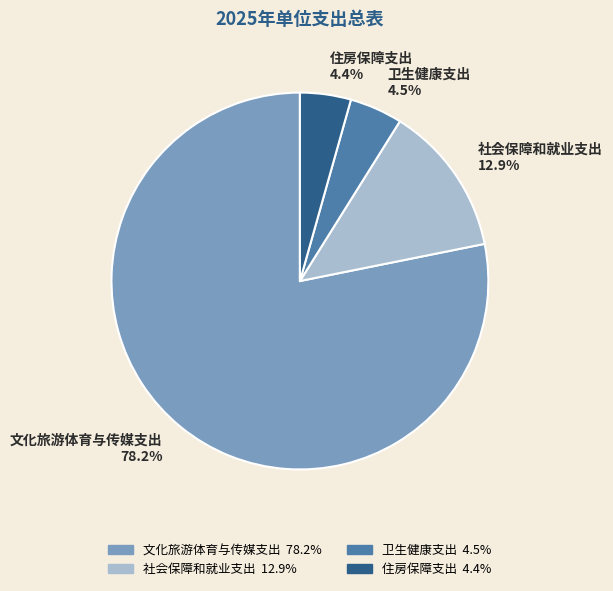

What portion of the pie excludes 卫生健康支出?

95.5%